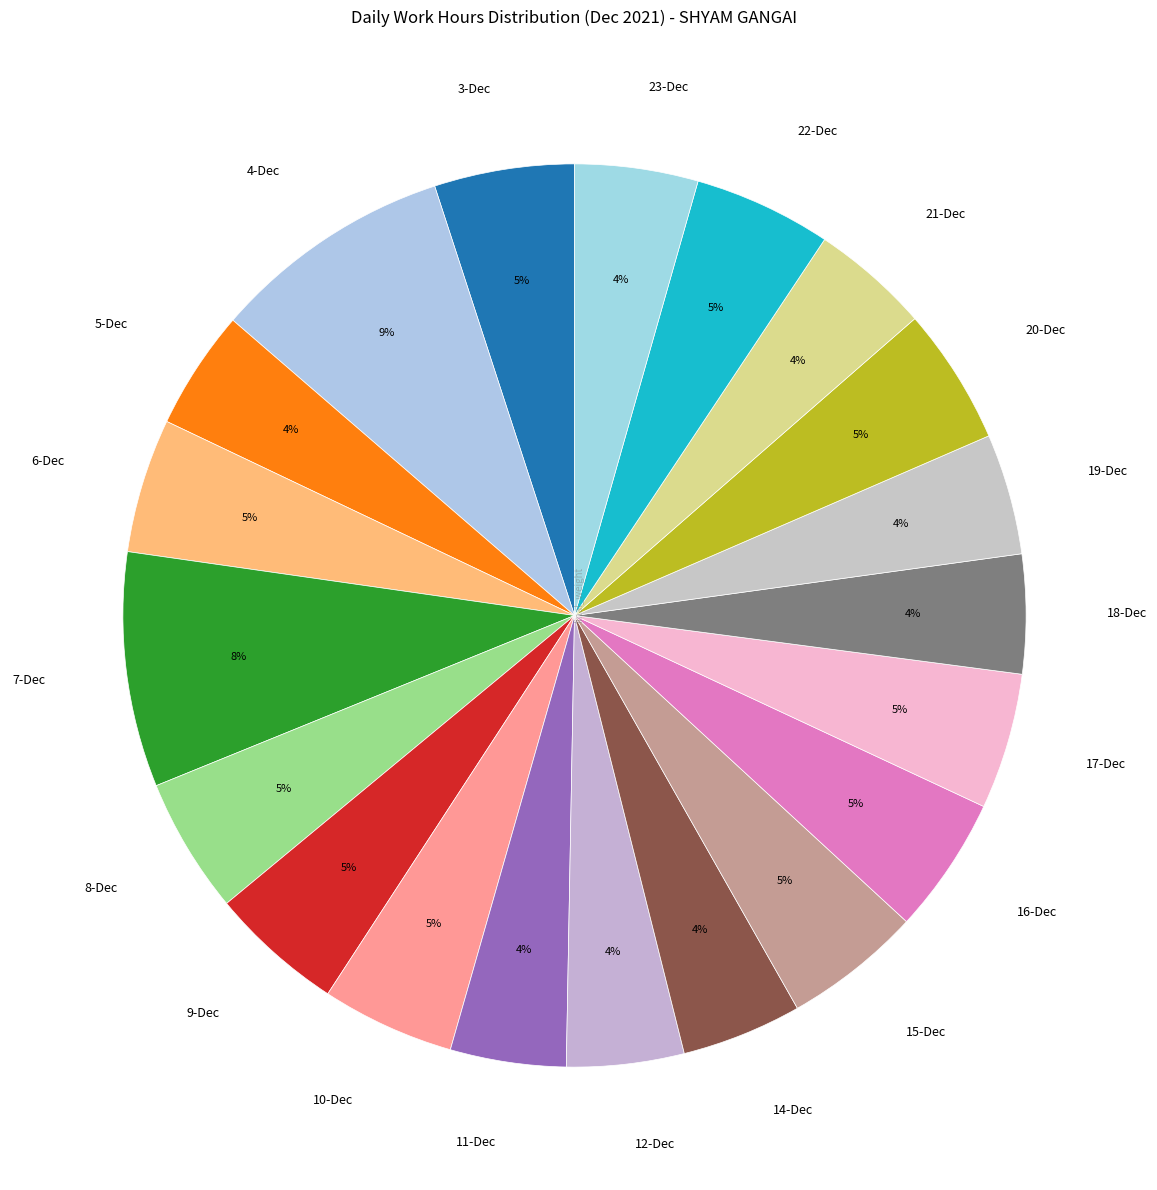

Which has a higher value, 4-Dec or 21-Dec?

4-Dec